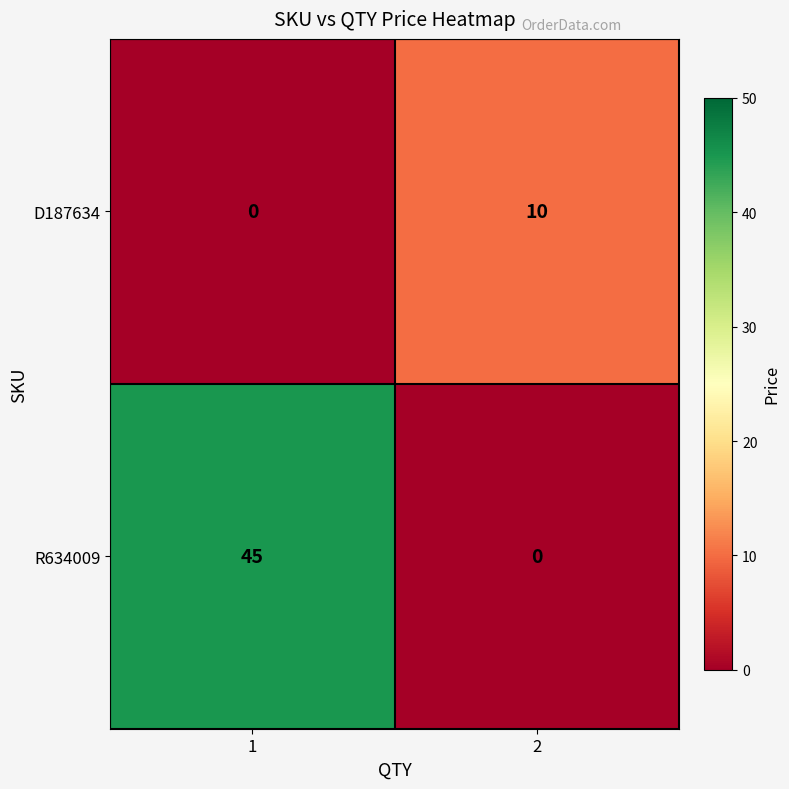

Count the number of categories in the chart.

2